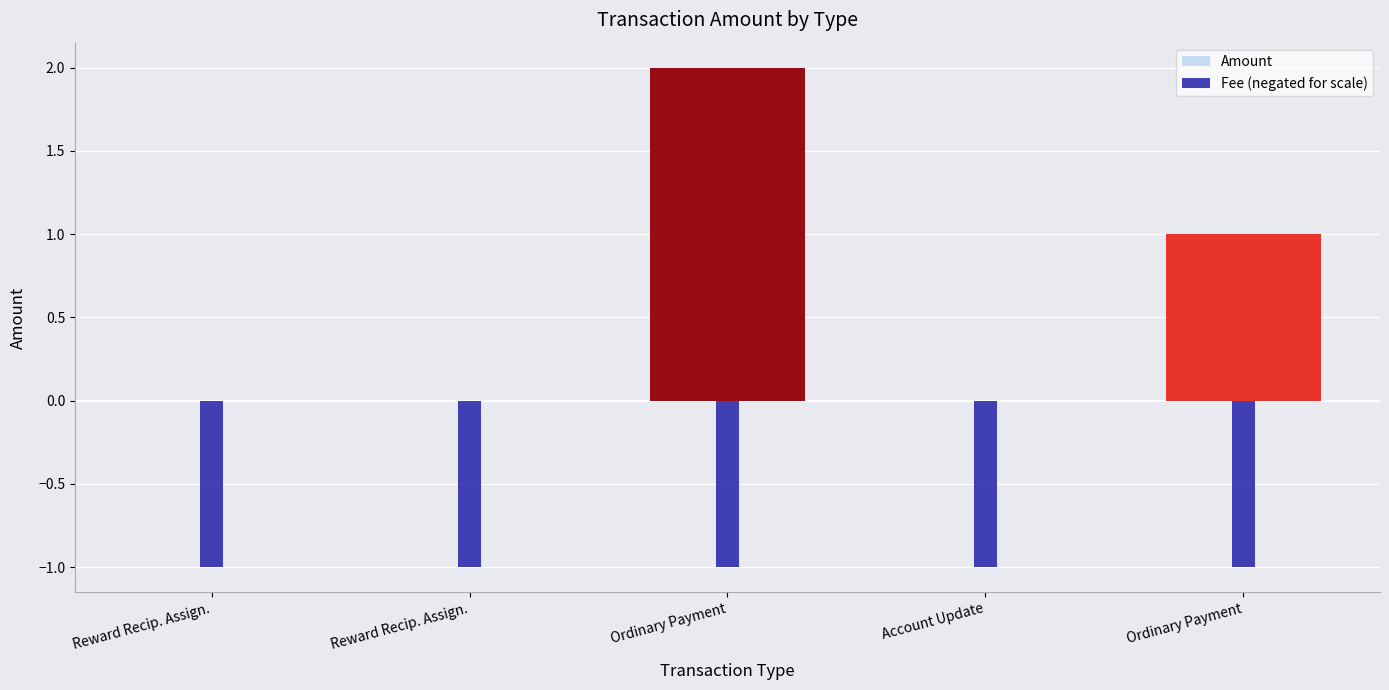

List the series in order of their peak value, lowest first.

Fee (negated for scale), Amount